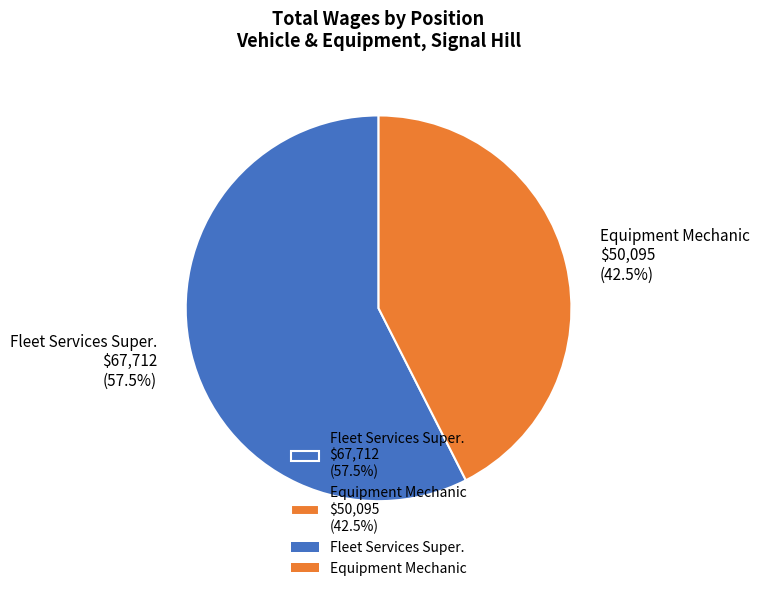

Which has a higher value, Equipment Mechanic or Fleet Services Super.?

Fleet Services Super.